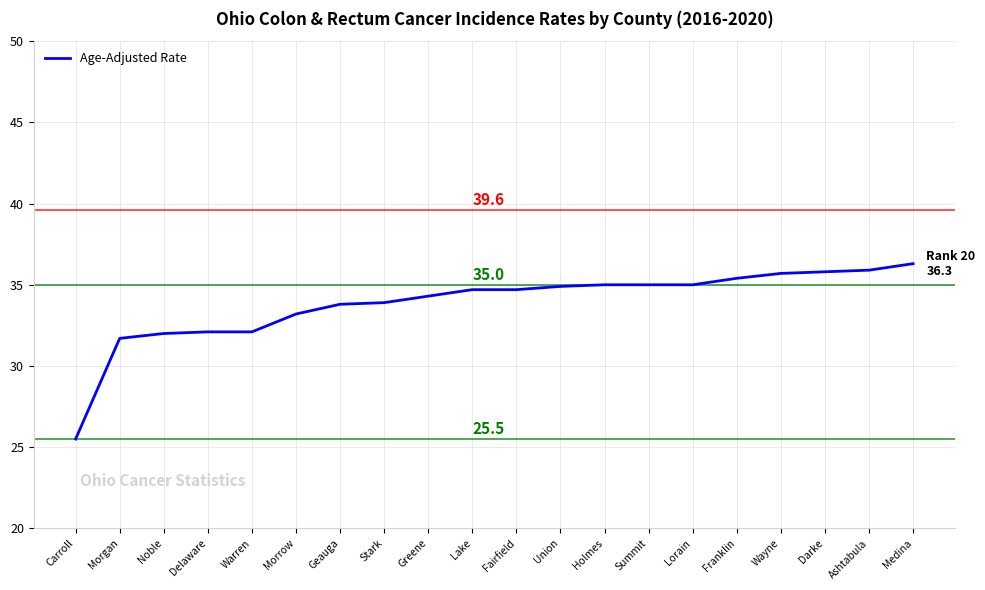

What is the smallest value displayed?

25.5